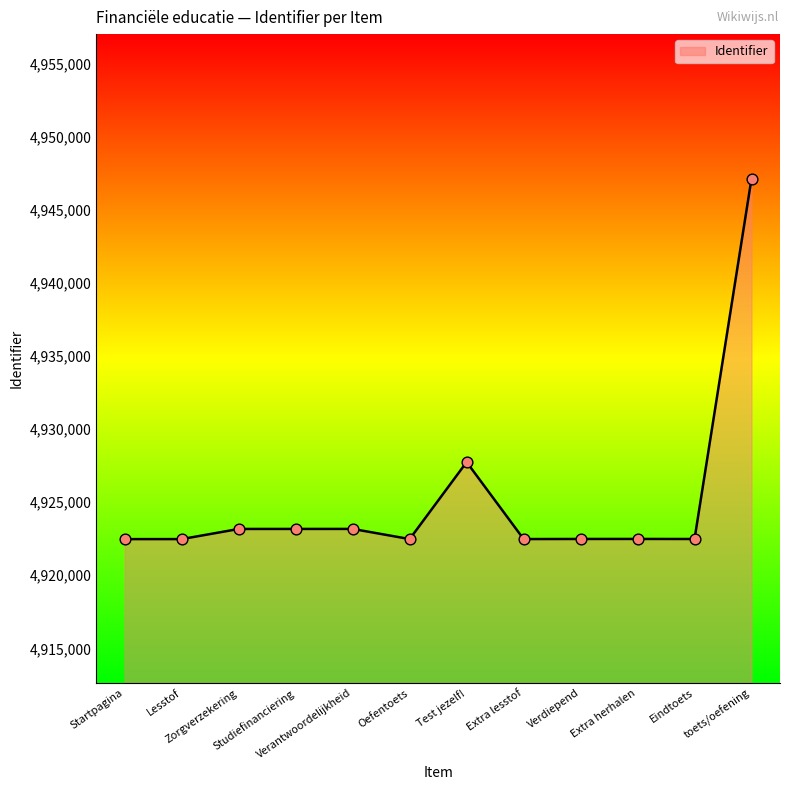

Which has a higher value, Zorgverzekering or Verdiepend?

Zorgverzekering